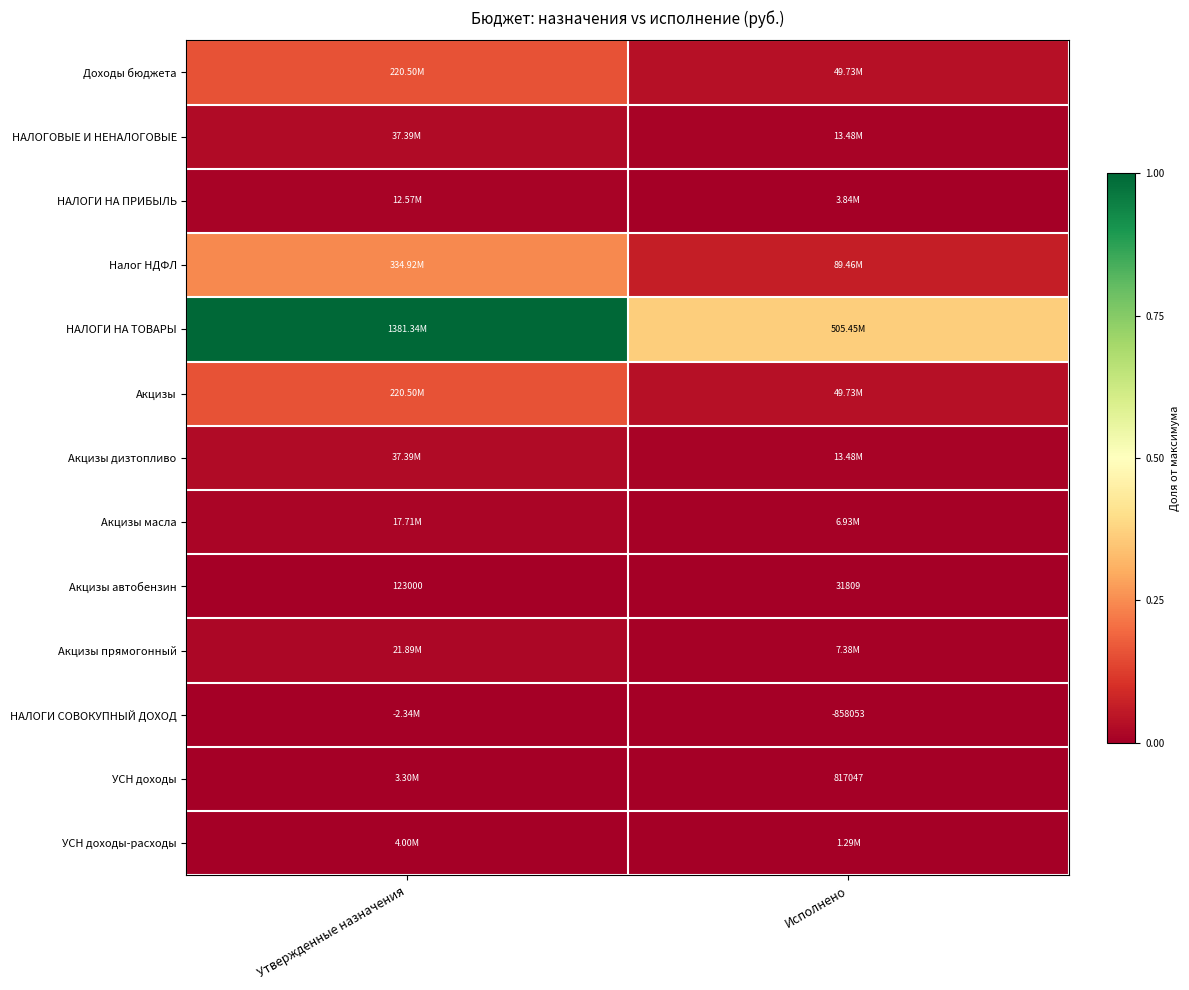

Count the НАЛОГИ СОВОКУПНЫЙ ДОХОД values in the range 0 to 1.

2